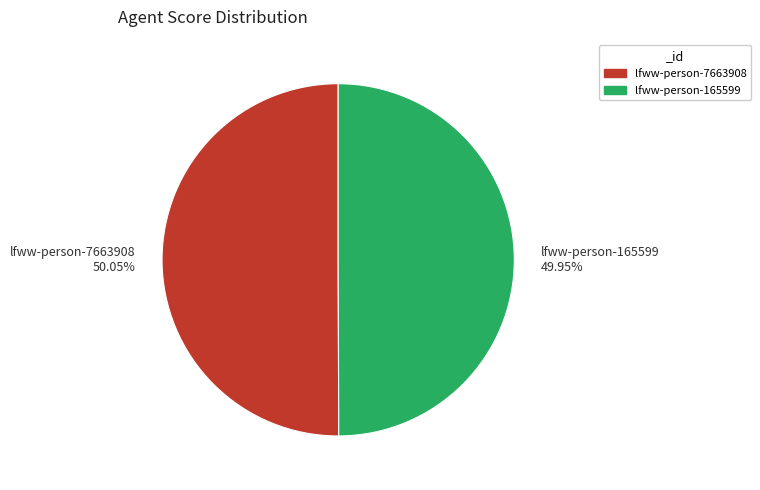

Which slice is the smallest?

lfww-person-165599